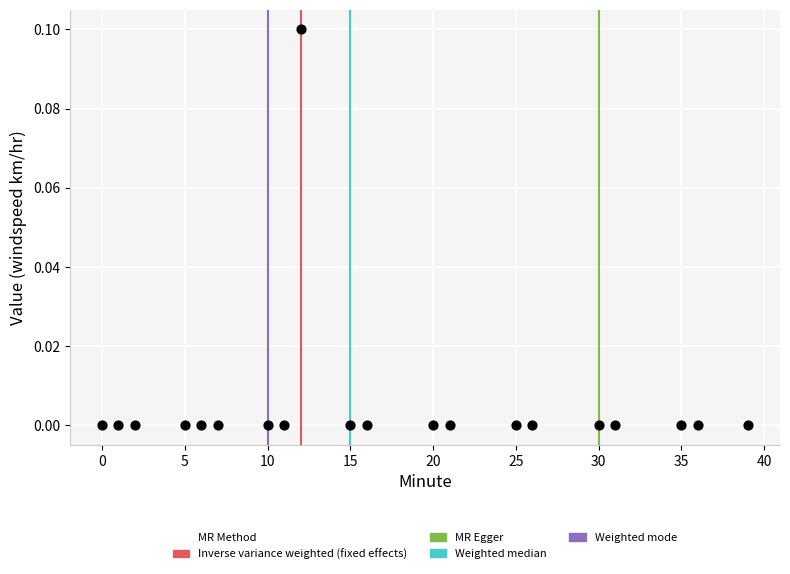

What is the range of X values (max minus min)?

39.0